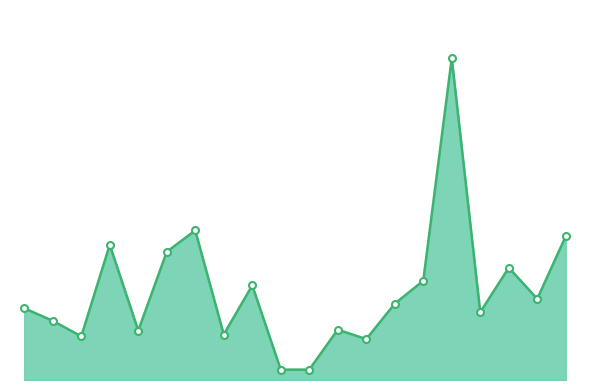

How many points are lower than both their immediate neighbors (excluding endpoints)?

6